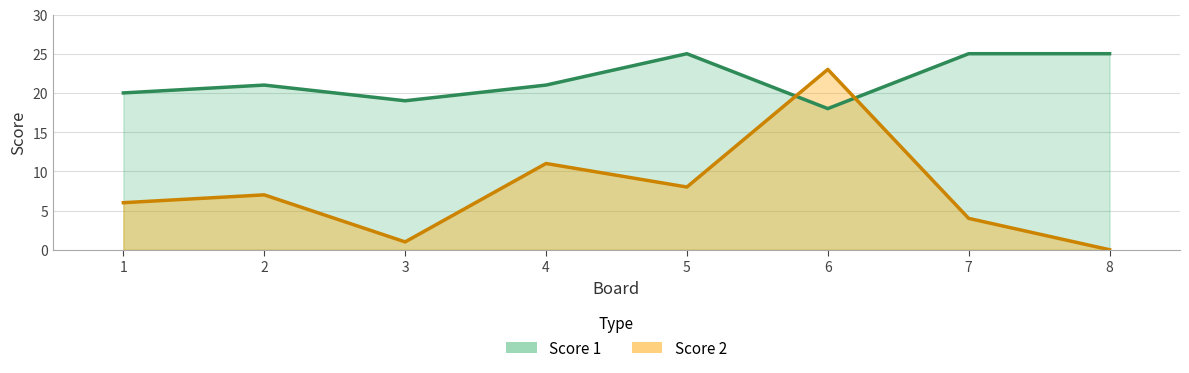

Between 3 and 7, which series saw the biggest shift?

Score 1